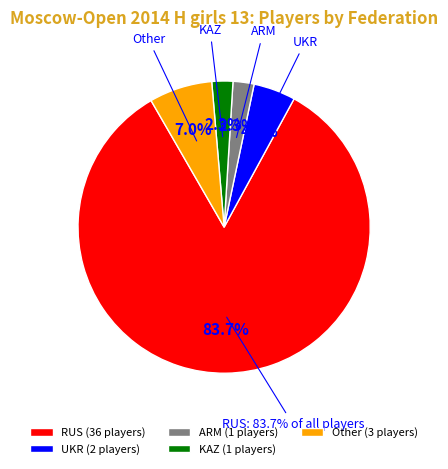

True or false: KAZ accounts for 1% of the total.

False